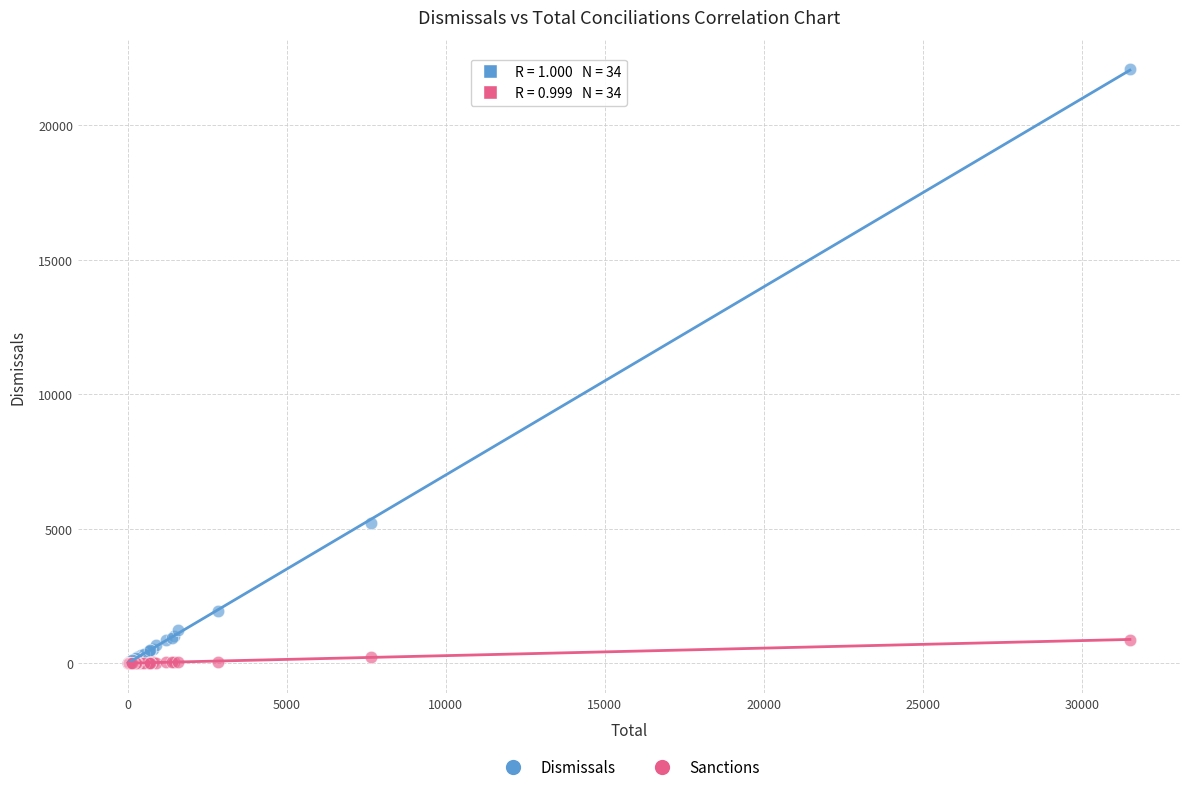

In the Dismissals series, what Y value is closest to 11038?

5224